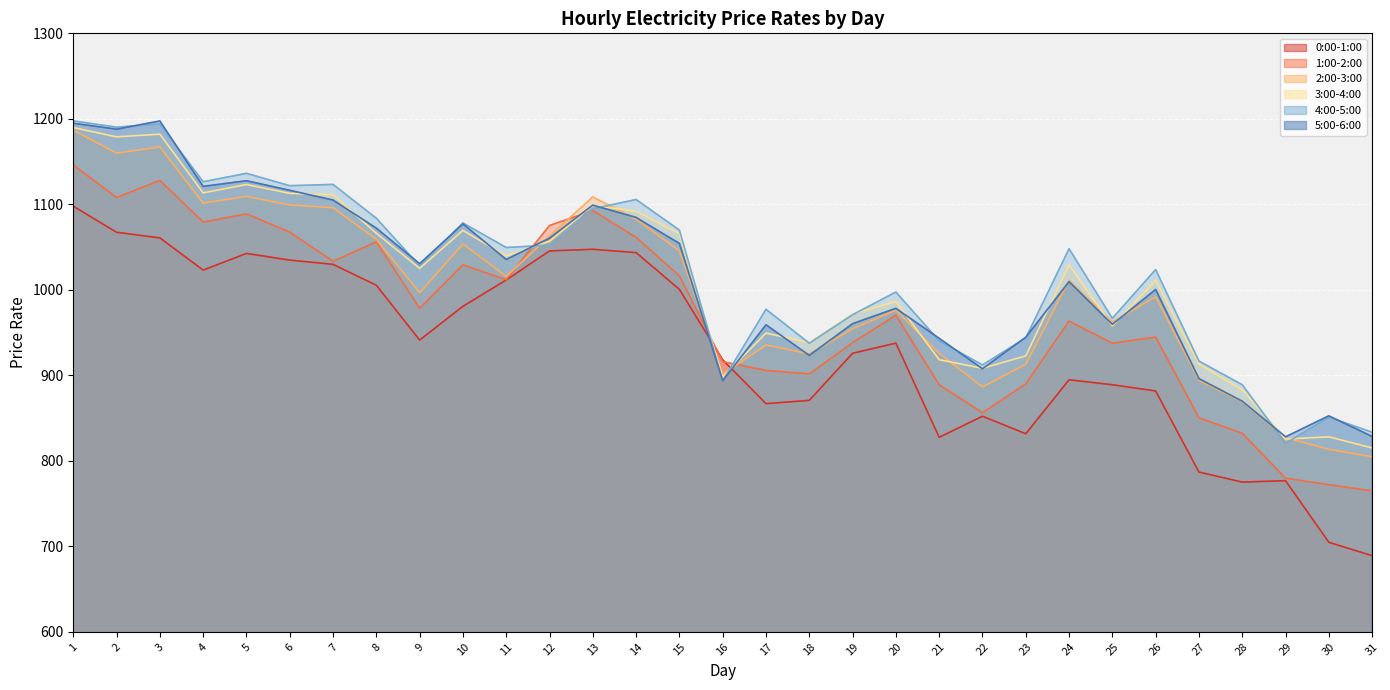

At which category is the sum across all series the highest?

1